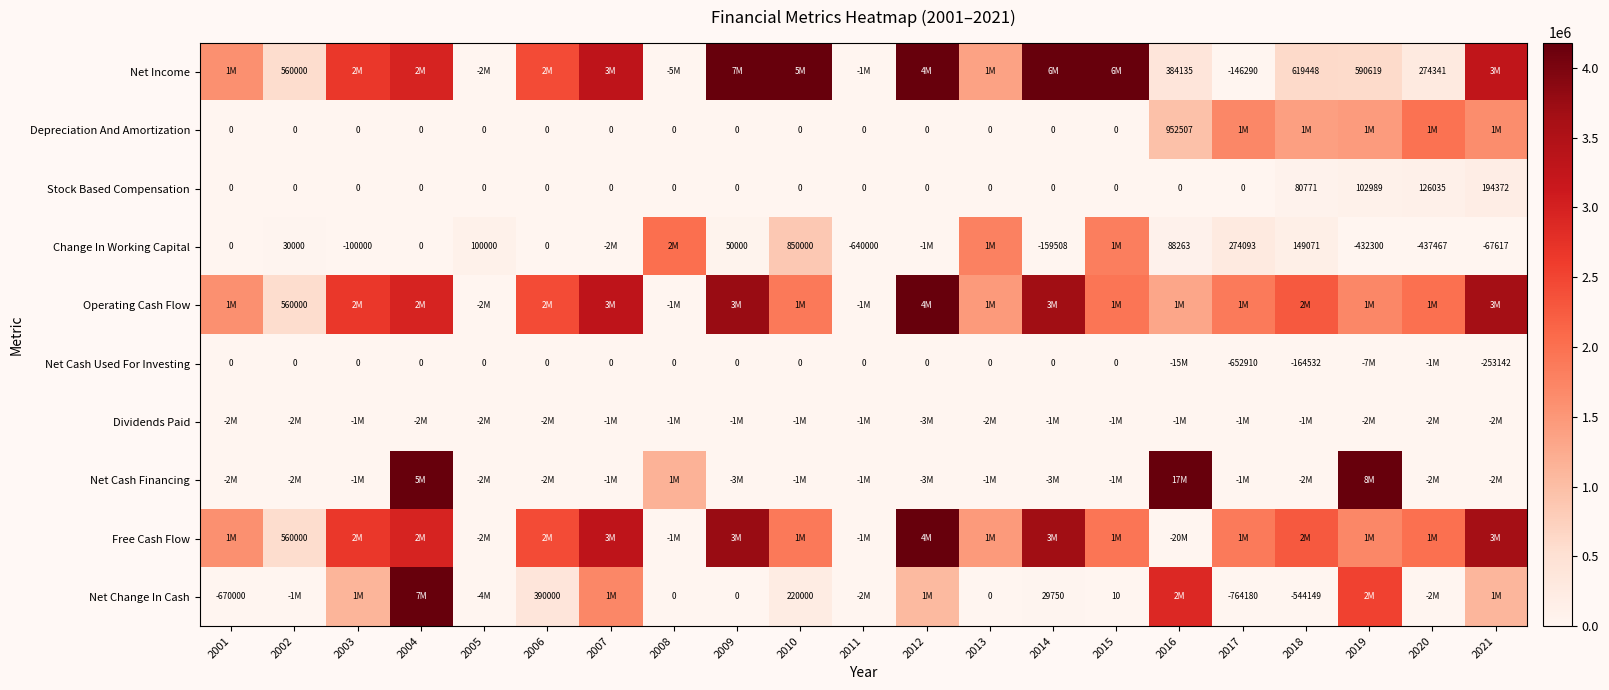

What is the maximum value for Net Change In Cash?

4180000.0